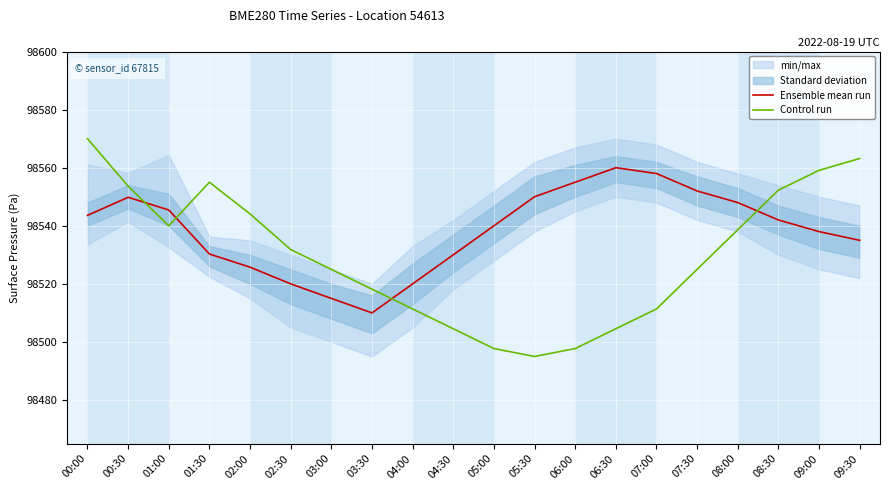

What is the maximum value shown in the chart?

98570.0